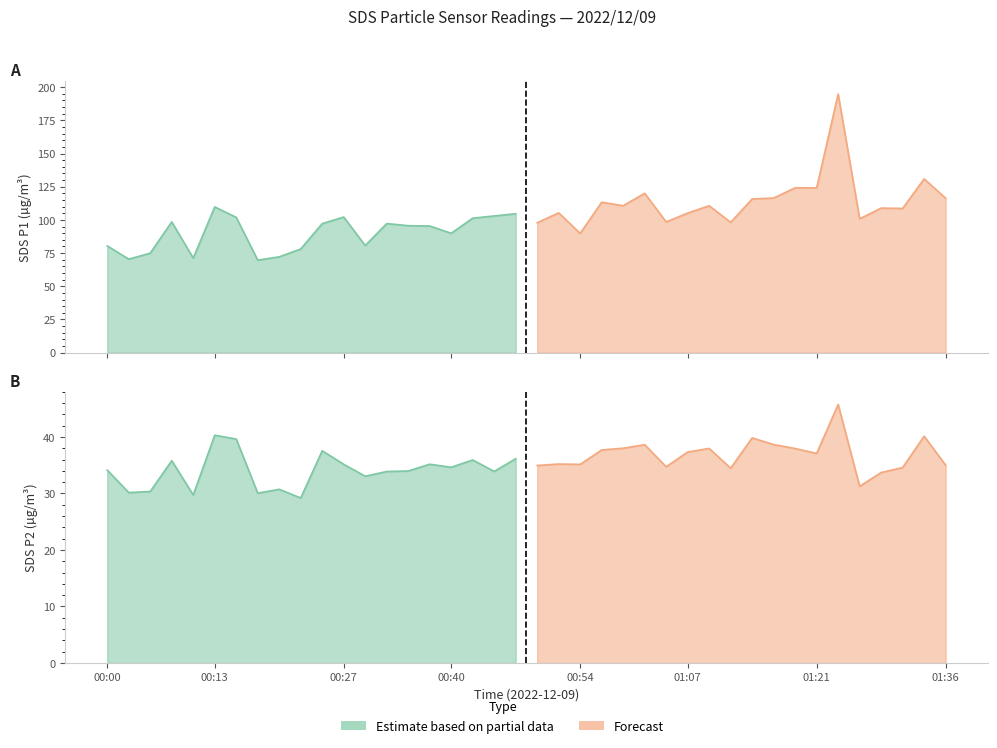

True or false: SDS_P2 and SDS_P1 intersect in this chart.

False